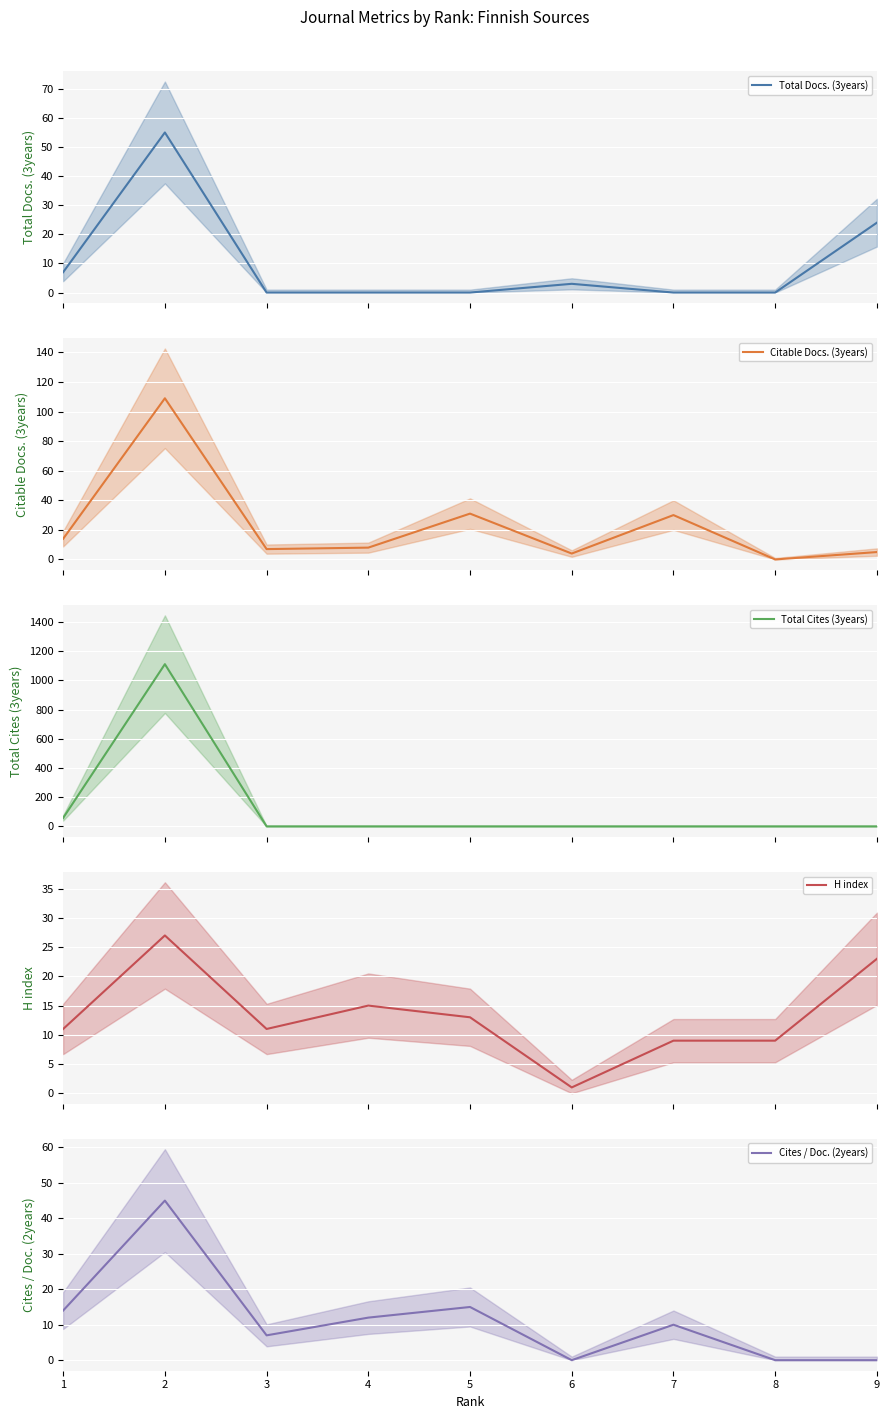

At which category does H index reach its first local peak?

2